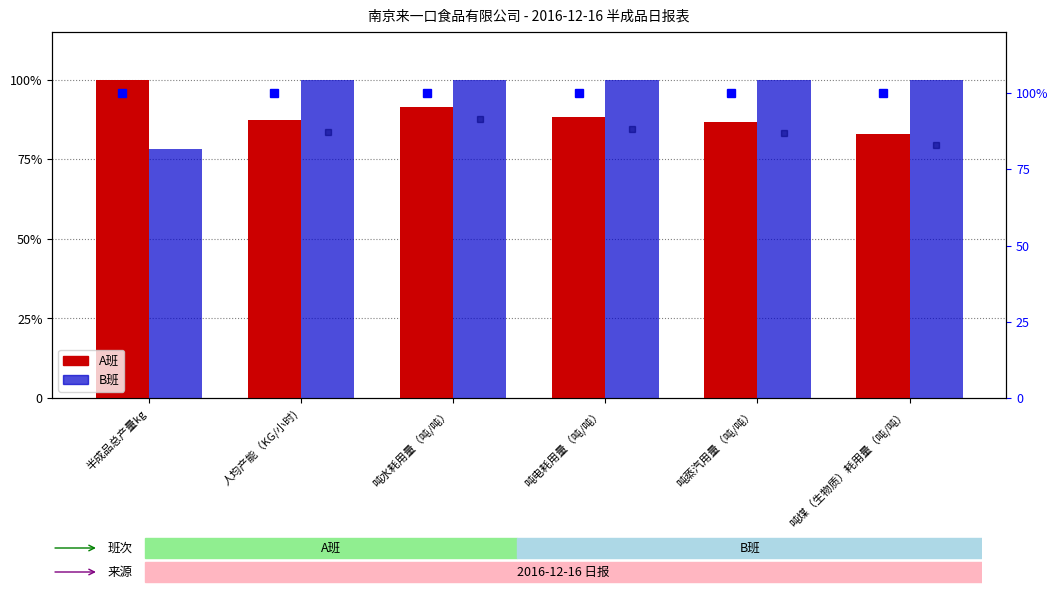

What is the value of the A班 bar at the 1st from the left?

1.0